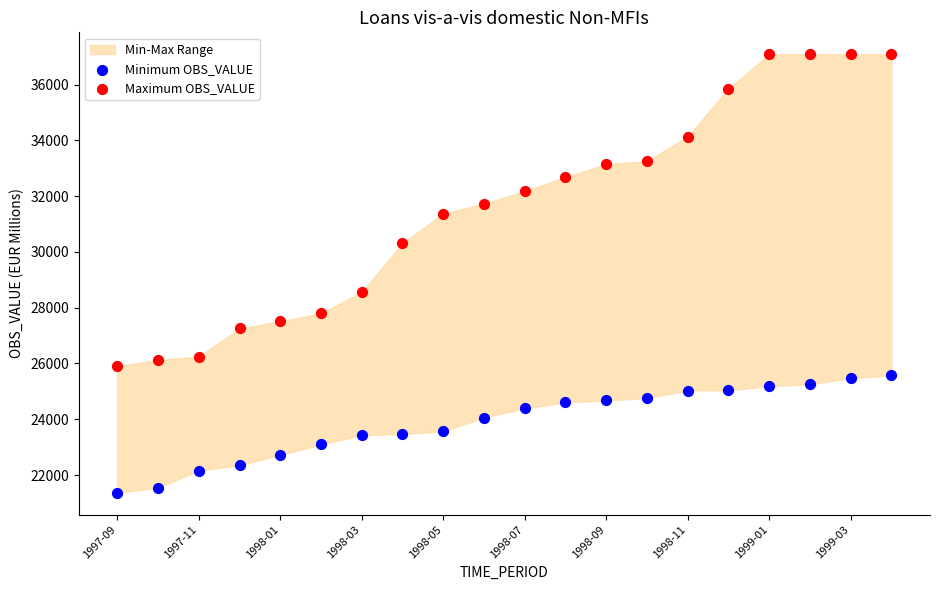

Across all data points, what is the range of Y values (max minus min)?

15725